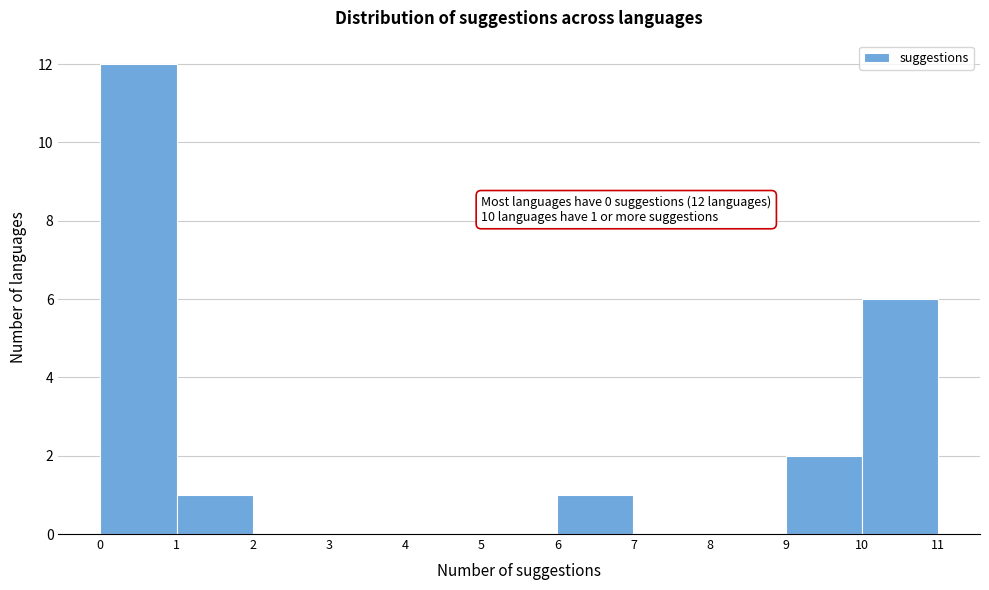

Which range on the x-axis has the tallest bar?

0 to 1